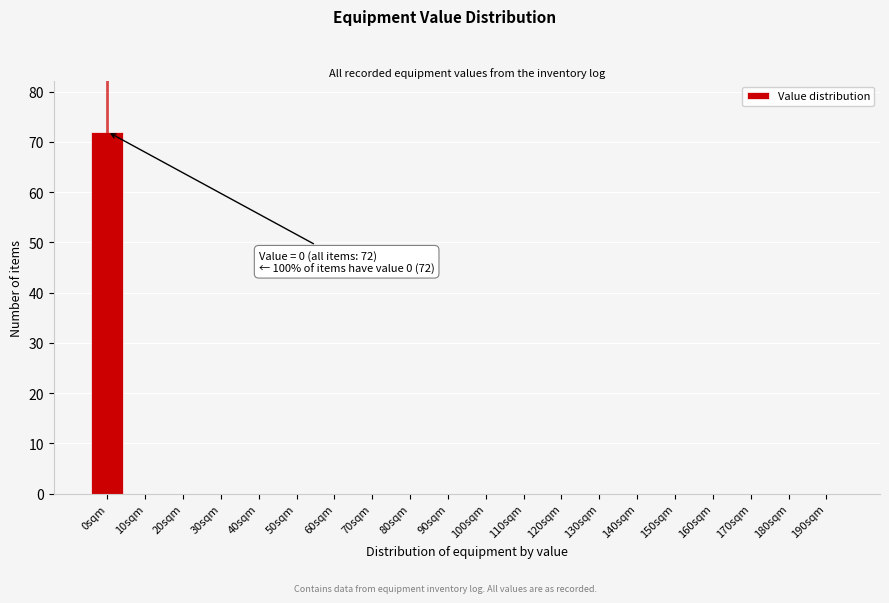

Reading left to right, extract all data points from this chart.

0sqm=72	10sqm=0	20sqm=0	30sqm=0	40sqm=0	50sqm=0	60sqm=0	70sqm=0	80sqm=0	90sqm=0	100sqm=0	110sqm=0	120sqm=0	130sqm=0	140sqm=0	150sqm=0	160sqm=0	170sqm=0	180sqm=0	190sqm=0